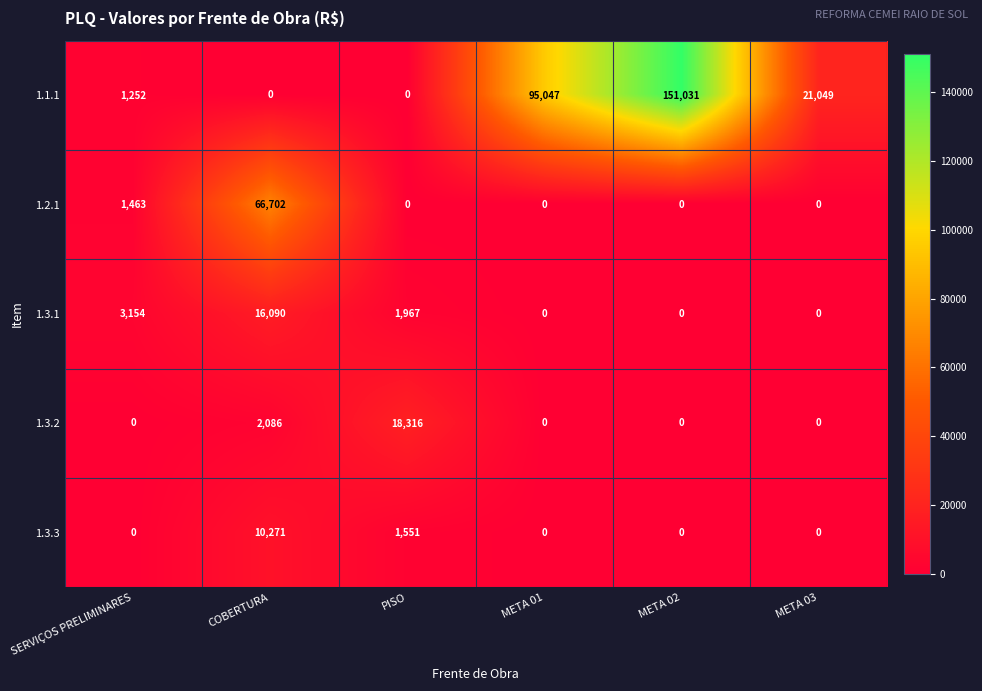

The value of 1.3.3 at META 01 is 0. True or false?

True